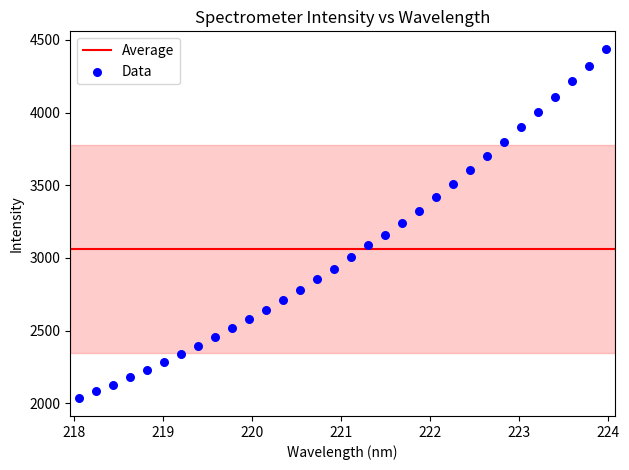

What is the range of X values (max minus min)?

5.9